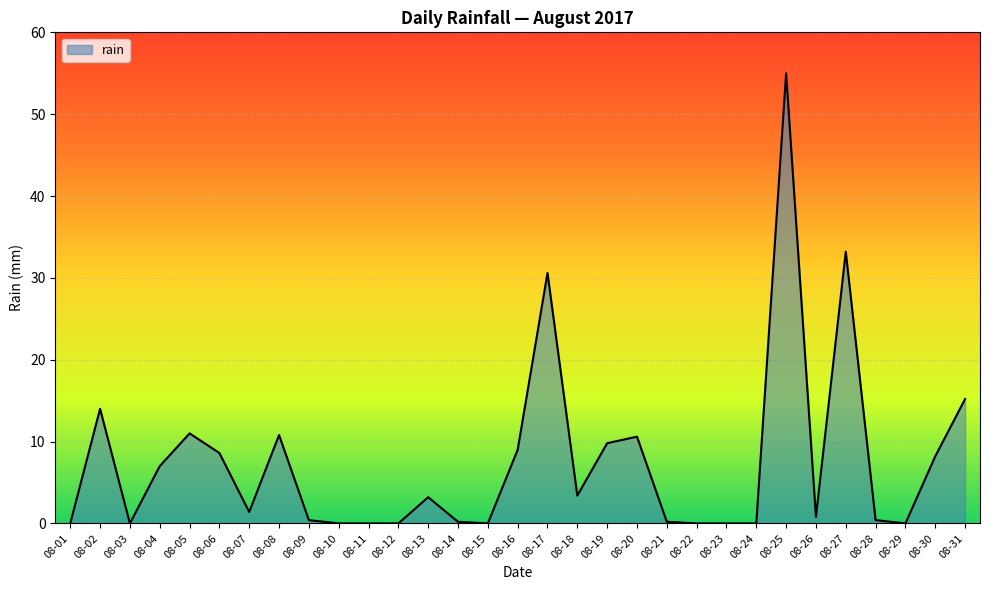

What is the sum of all values?

233.0